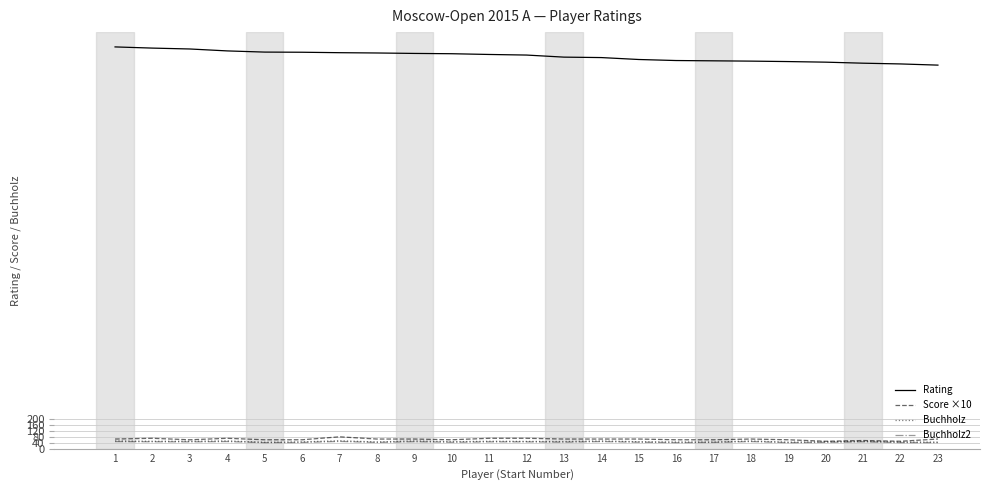

True or false: Buchholz and Rating cross at least once.

False